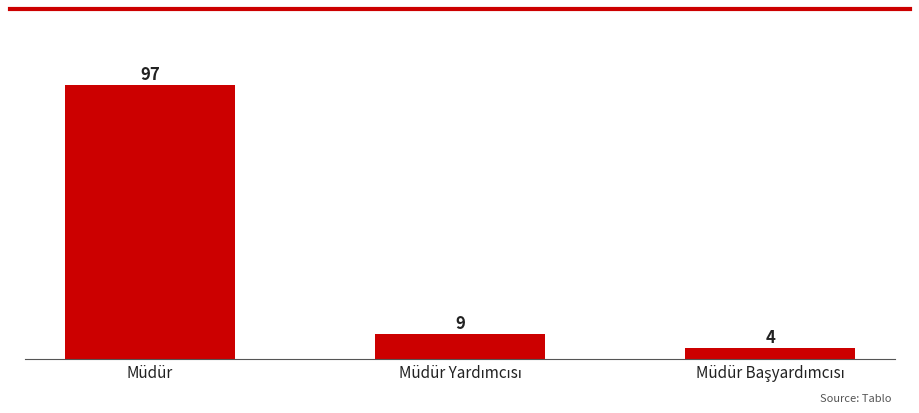

What is the sum of all values?

110